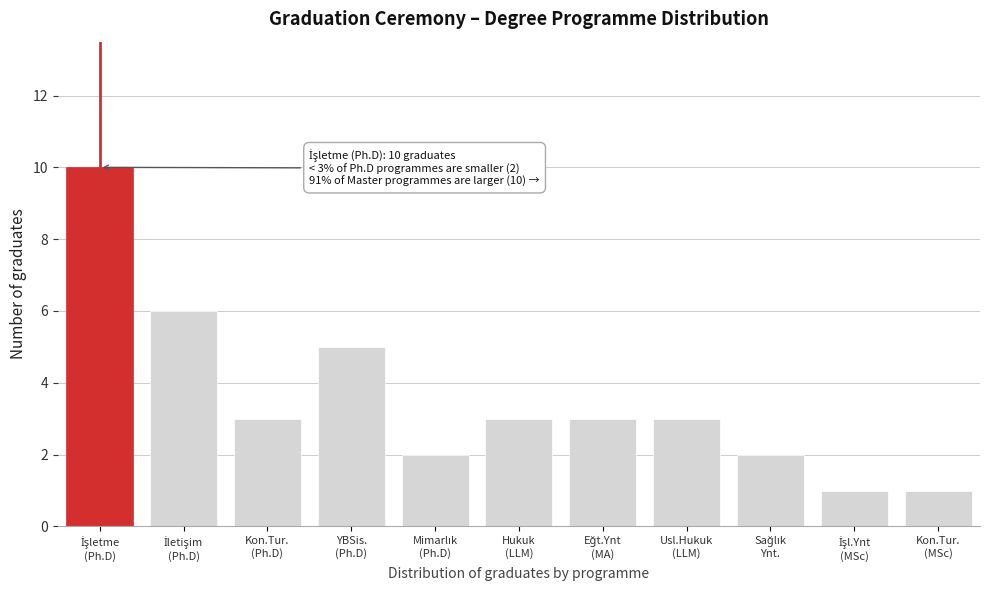

Reading left to right, list all the values displayed in this chart.

10	6	3	5	2	3	3	3	2	1	1